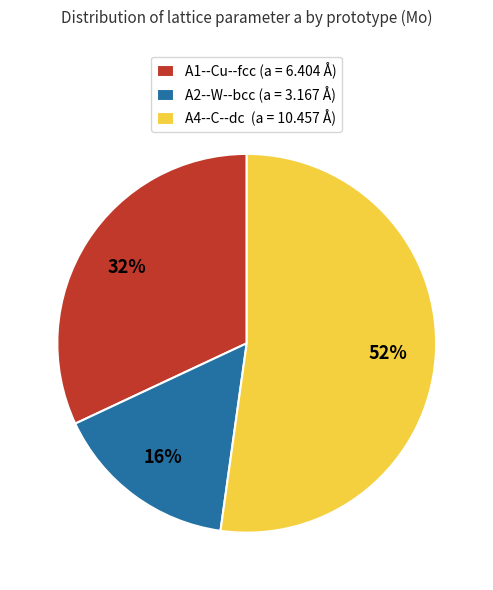

How many slices are in this pie chart?

3